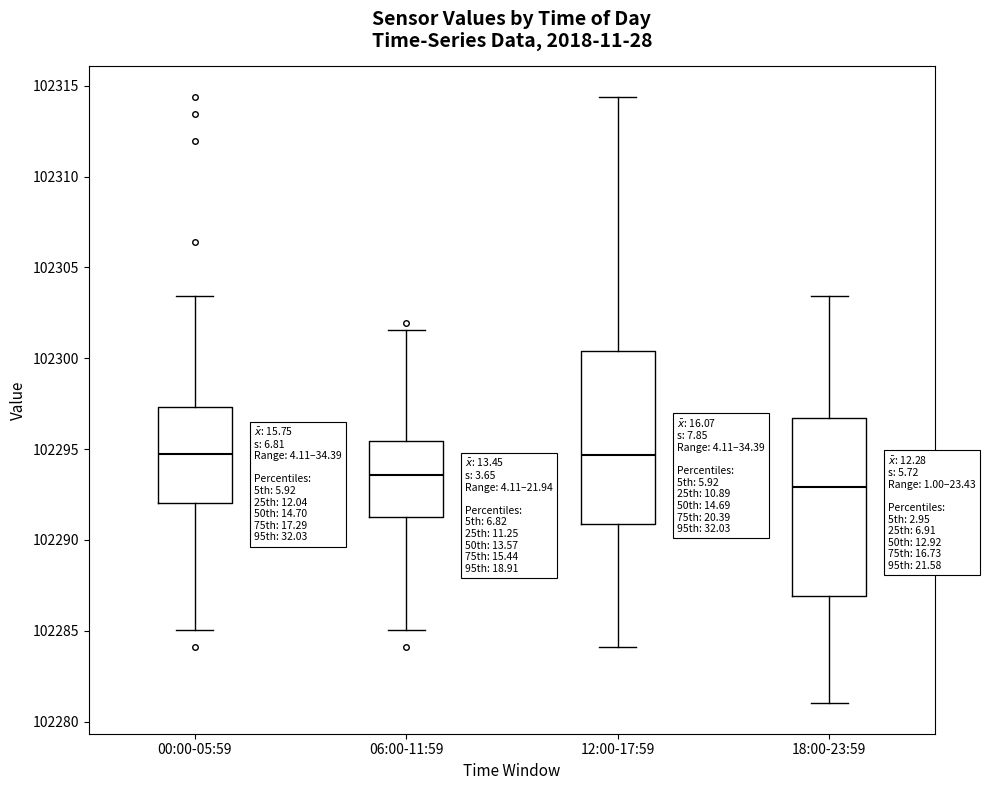

Reading left to right, read every box against the y-axis: the position of its median line, the range the box covers, and the ends of its whiskers. The values are not printed on the chart, so give them approximately, as read against the axis.

00:00-05:59: median 102294.5, box 102292.0 to 102297.5, whiskers 102285.0 to 102303.5
06:00-11:59: median 102293.5, box 102291.5 to 102295.5, whiskers 102285.0 to 102301.5
12:00-17:59: median 102294.5, box 102291.0 to 102300.5, whiskers 102284.0 to 102314.5
18:00-23:59: median 102293.0, box 102287.0 to 102296.5, whiskers 102281.0 to 102303.5